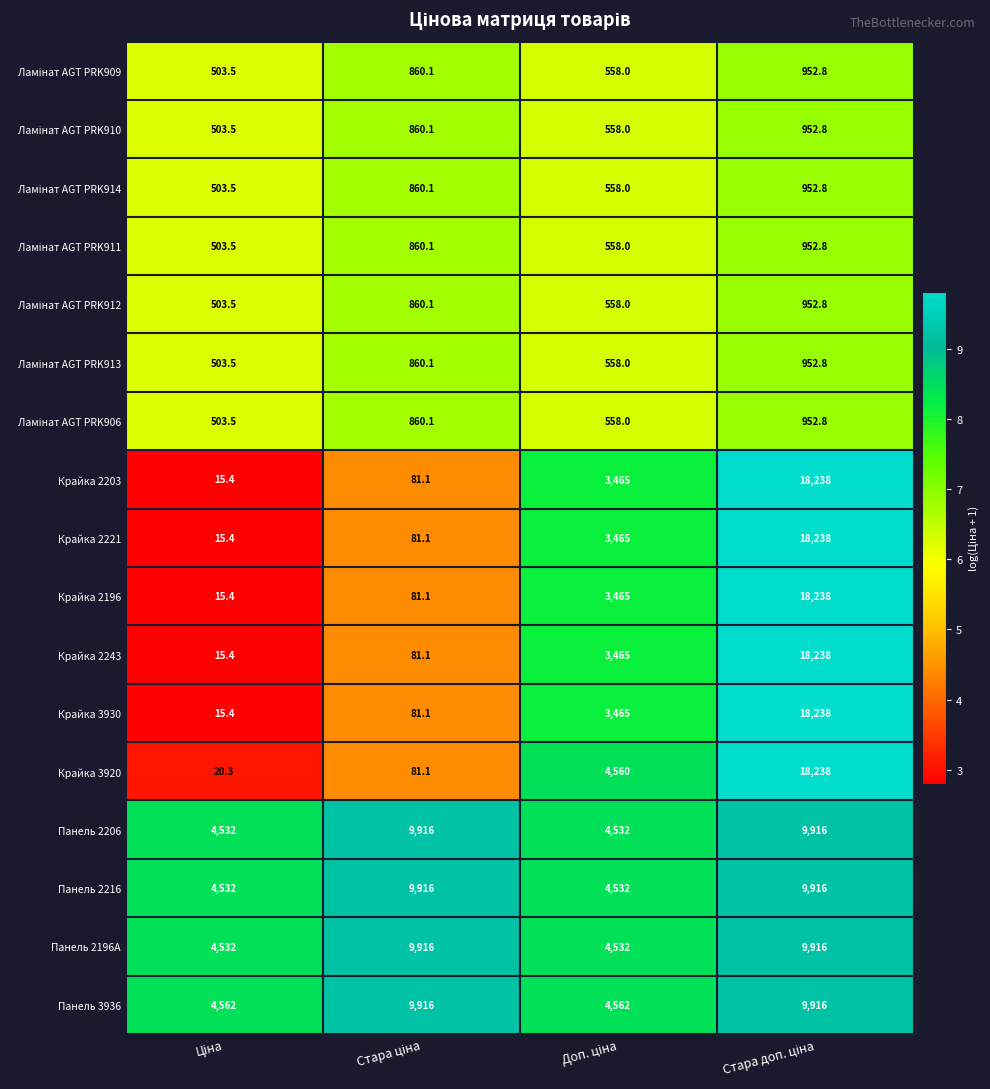

What is the lowest value of the Крайка 2221 series?

15.4